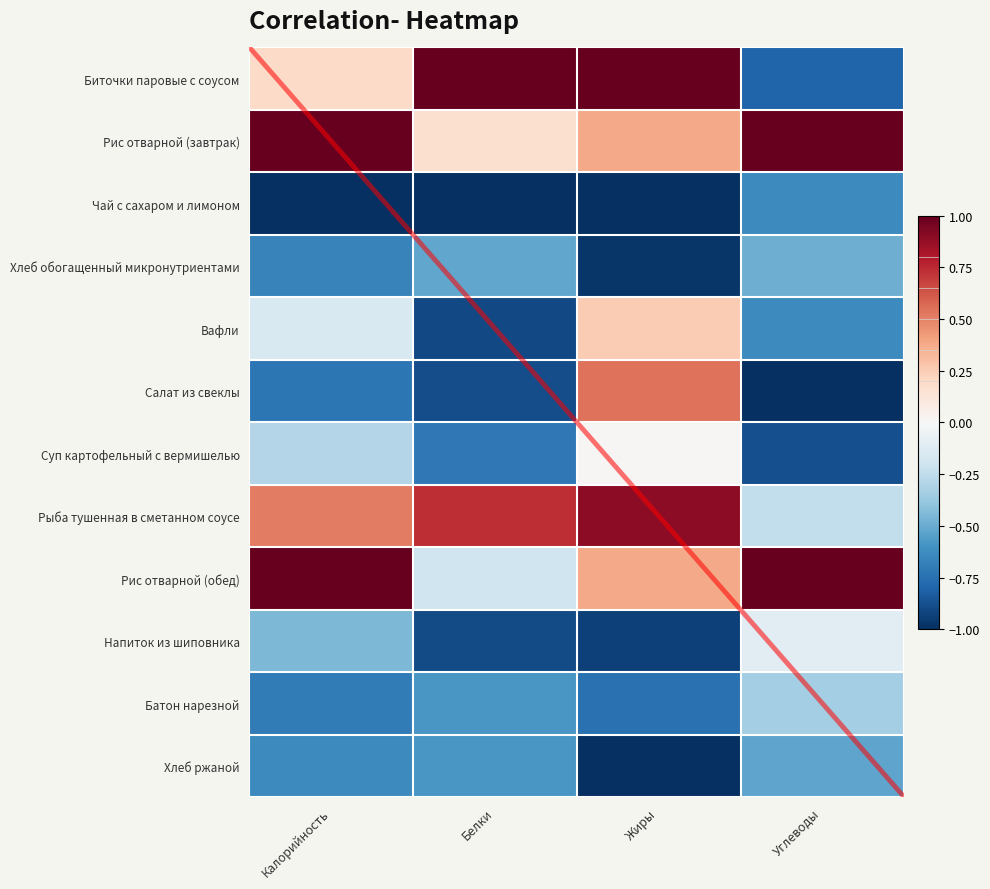

Is it true that Напиток из шиповника equals -0.4 at Жиры?

False